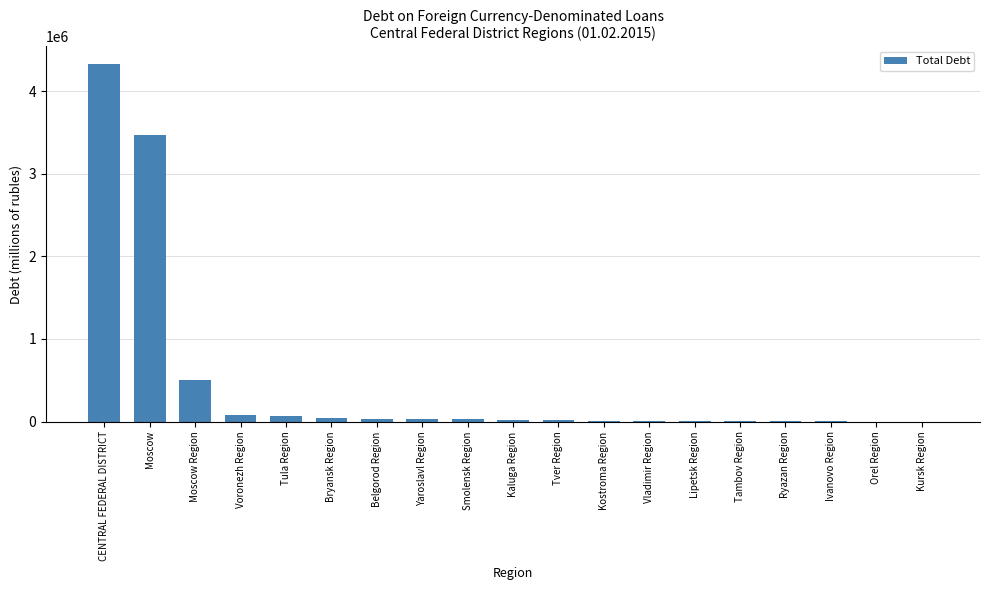

True or false: the data shows 29728 at Belgorod Region.

True